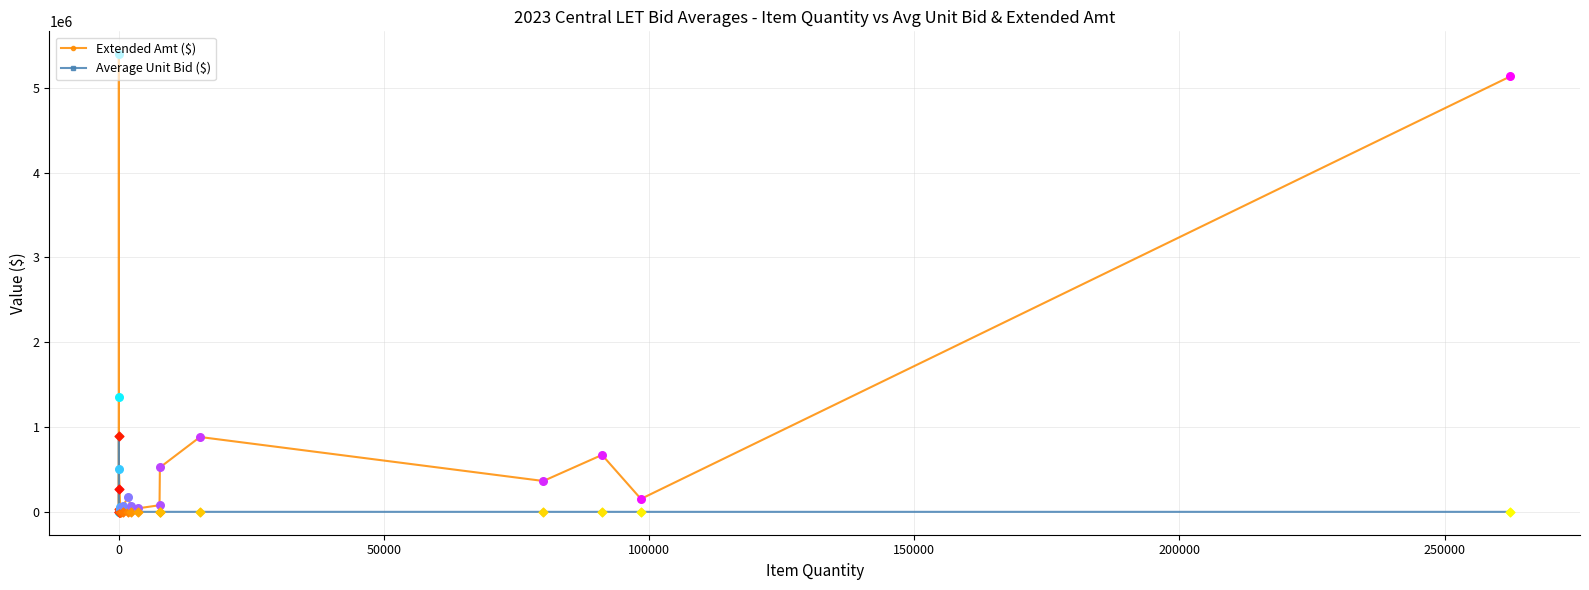

Which series has the largest total across all categories?

Extended Amt ($)